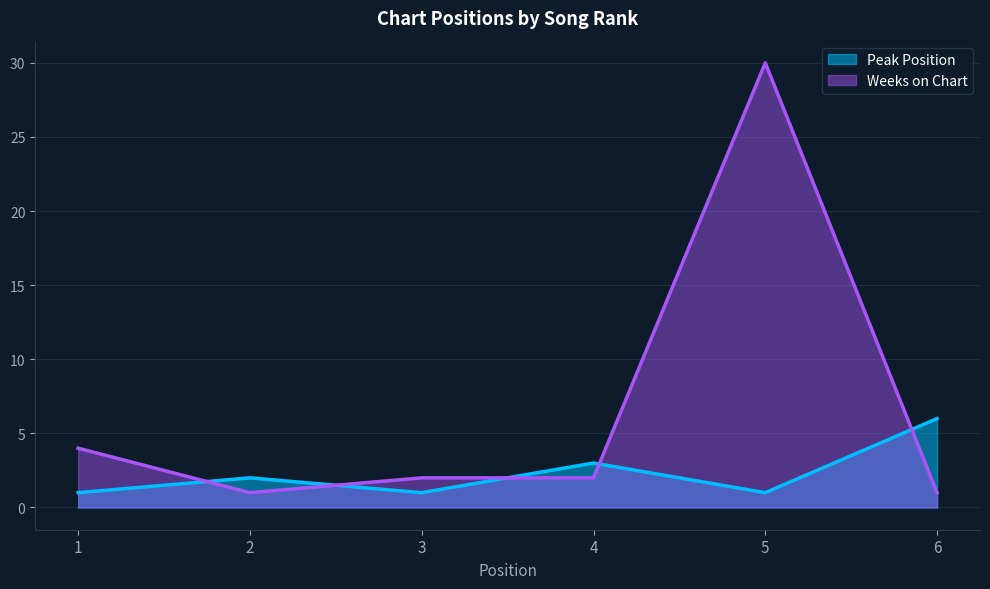

Where is Peak Position nearest to the value 3?

4